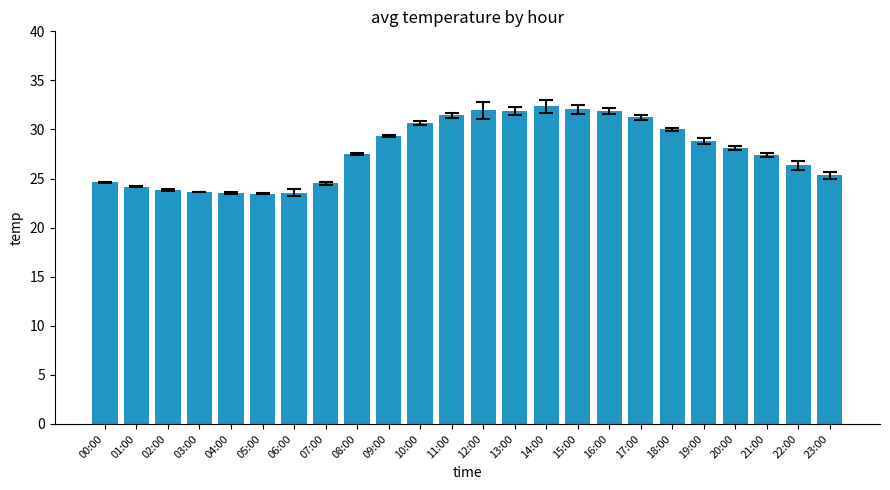

Count the number of categories in the chart.

24